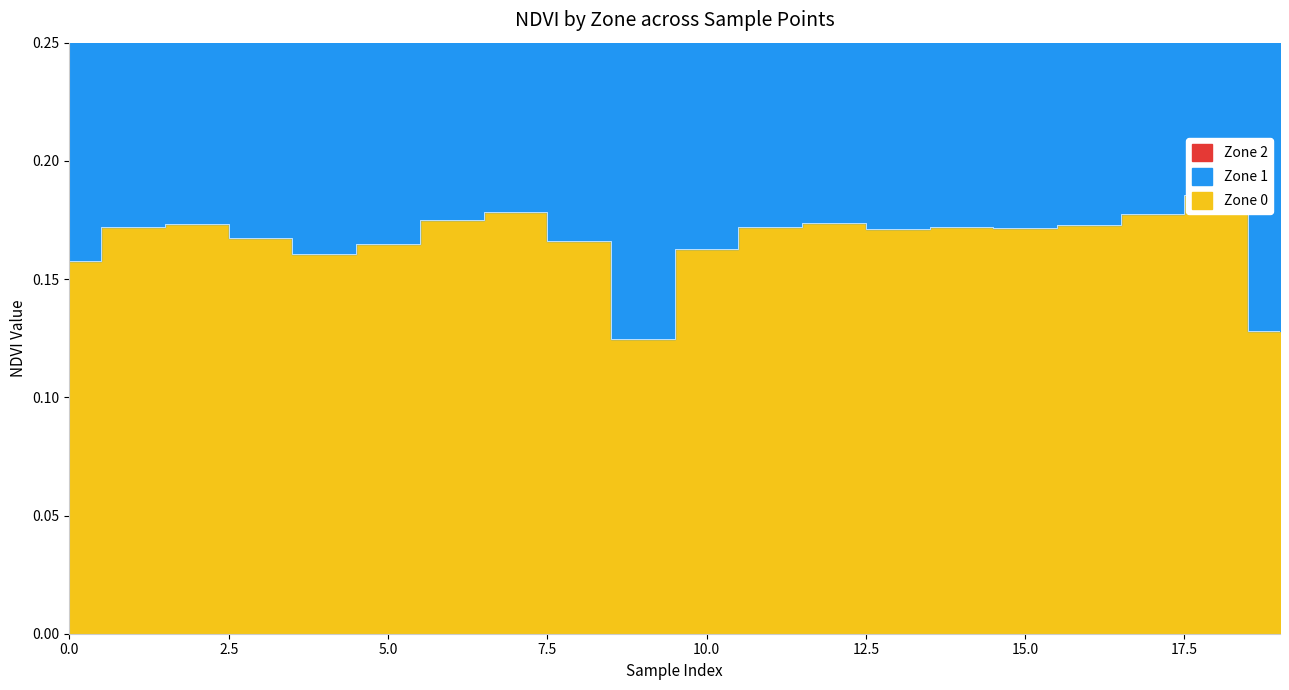

What is the total value across all series at 13?

0.7